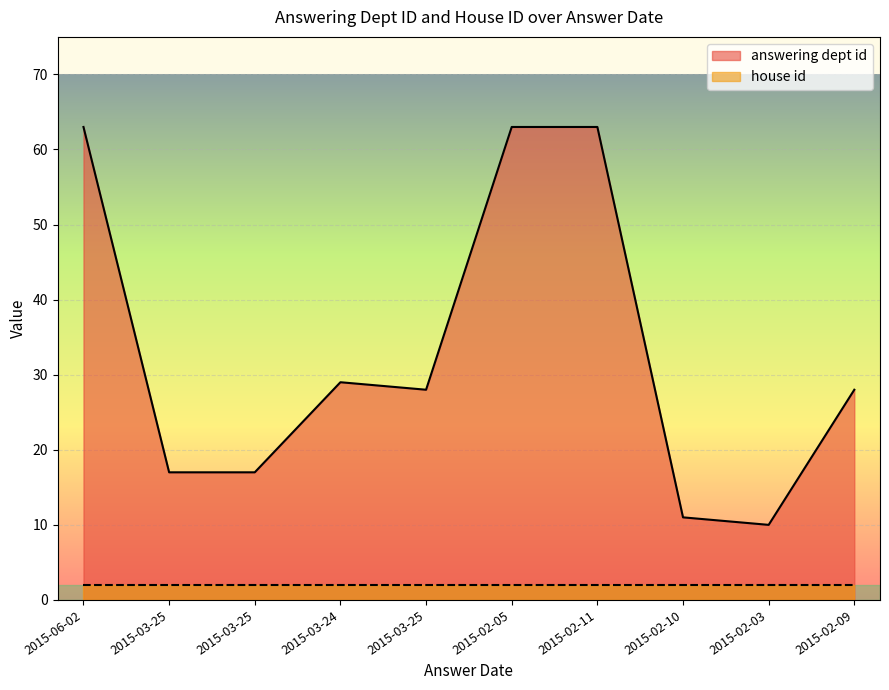

What is the label of the 10th point from the left?

2015-02-09